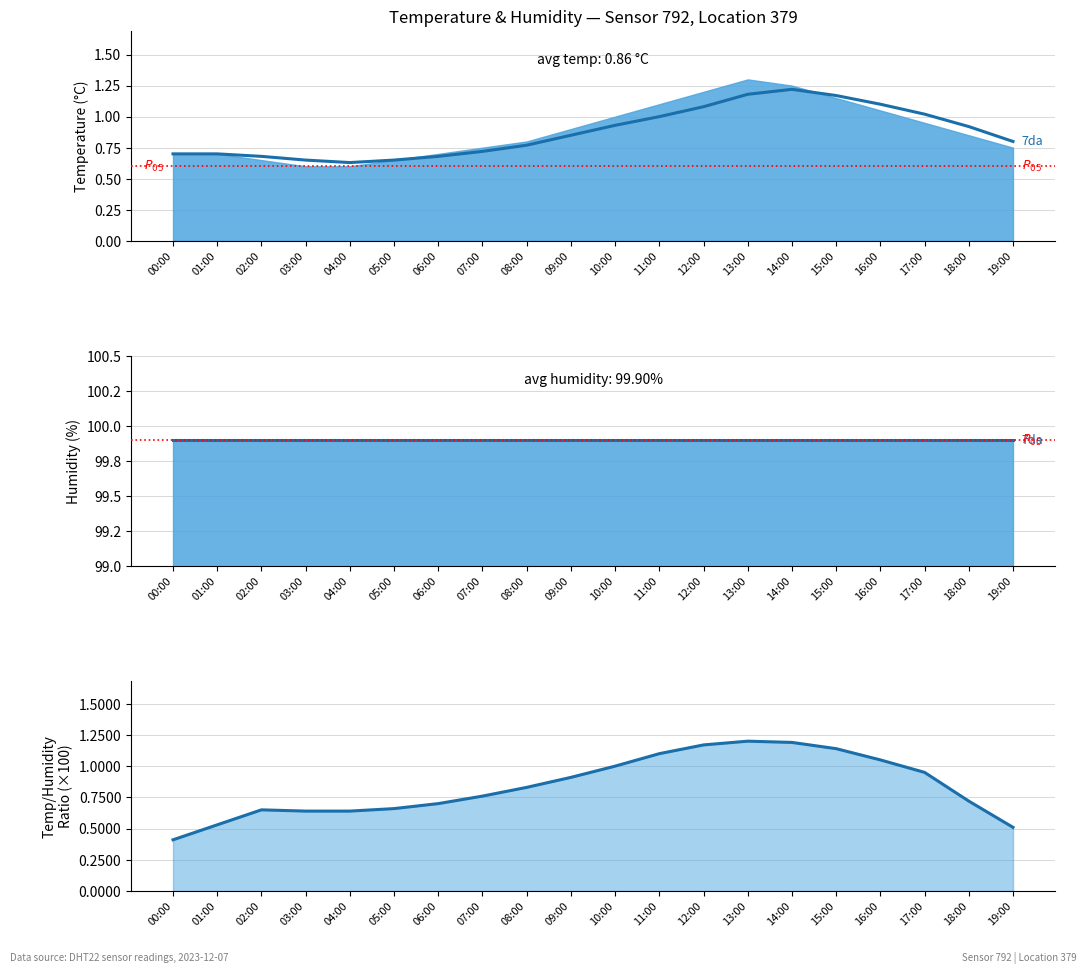

What is the sum of all temp/humidity ratio smooth values?

16.8